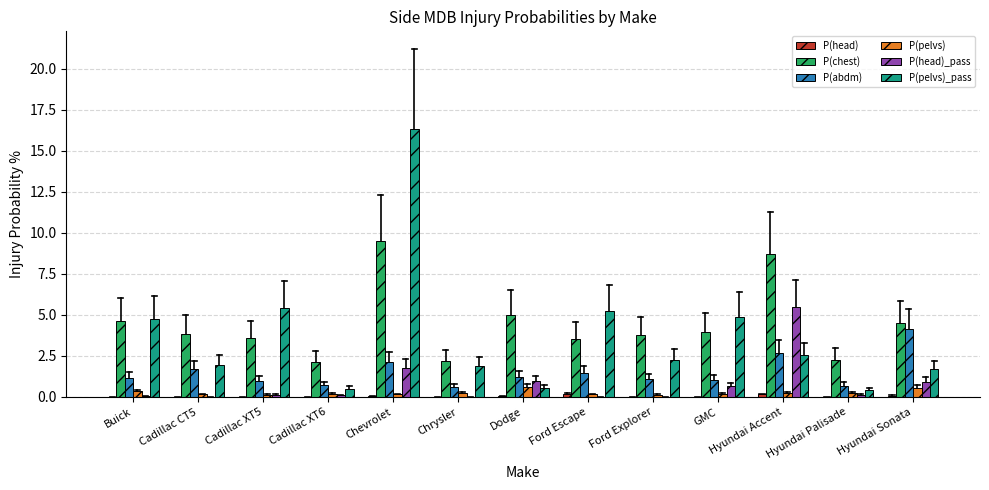

Between Chevrolet and Hyundai Accent, which series saw the biggest shift?

P(pelvs)_pass